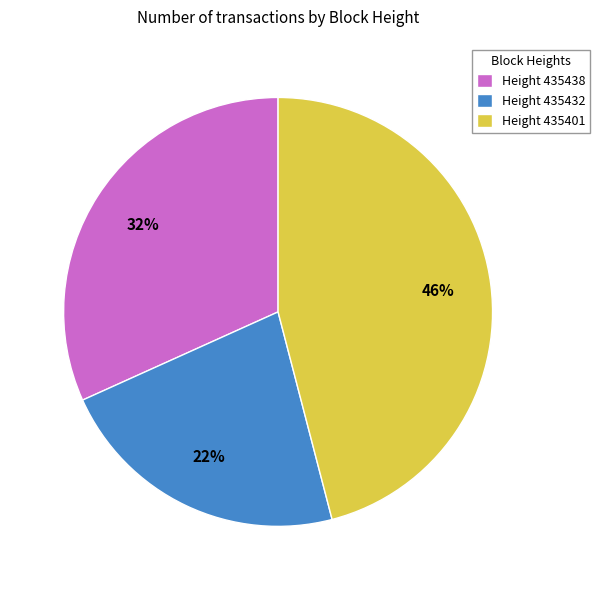

The Height 435432 slice represents 22% of the pie. True or false?

True